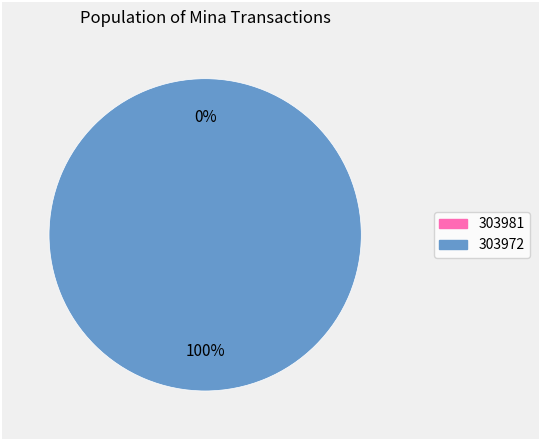

Does any single category account for the majority?

Yes